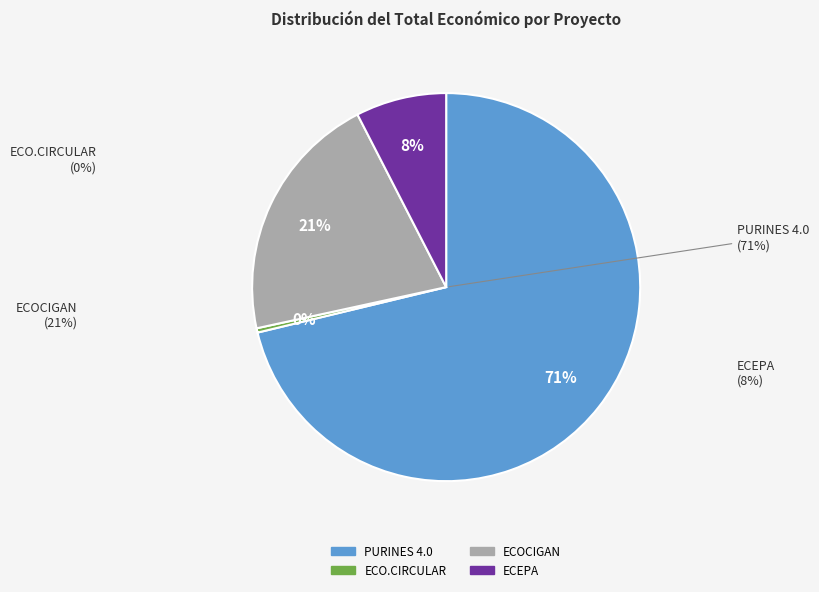

Which has a higher value, ECOCIGAN or ECO.CIRCULAR?

ECOCIGAN